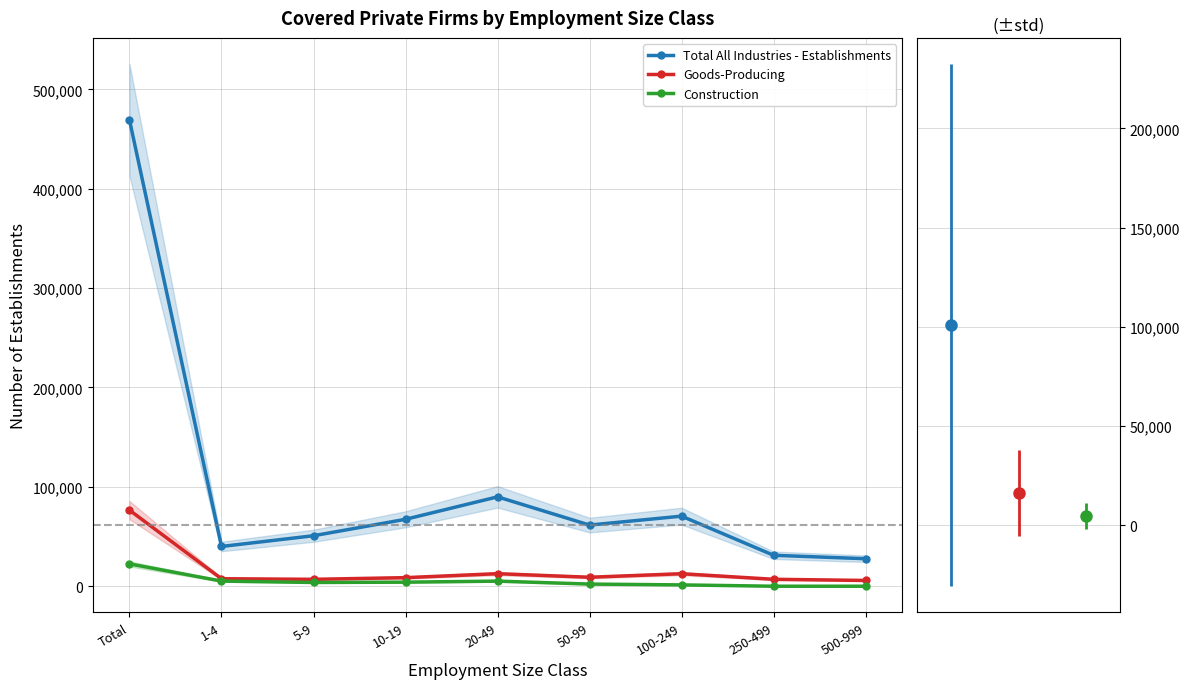

True or false: Construction and Total All Industries - Establishments cross at least once.

False